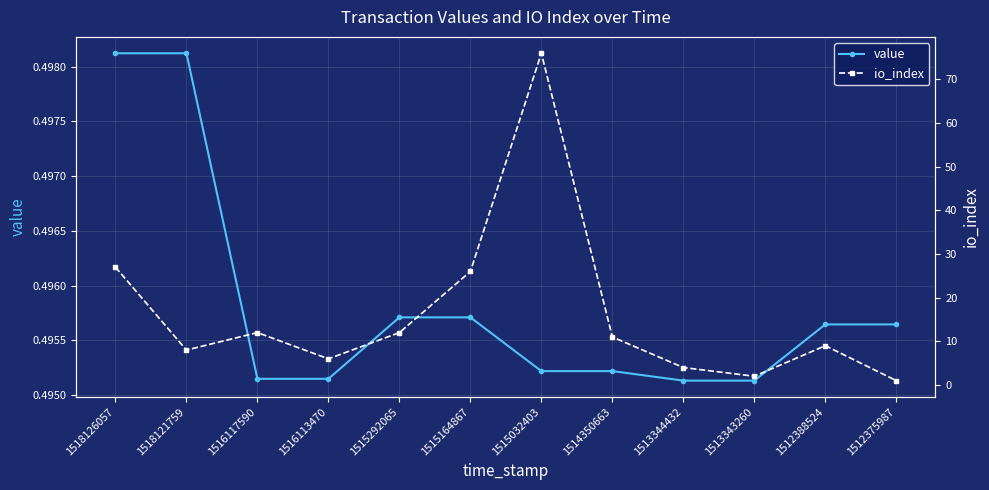

Reading right to left, list all the values displayed in this chart.

value: 1512375987=0.5	1512388524=0.5	1513343260=0.5	1513344432=0.5	1514350663=0.5	1515032403=0.5	1515164867=0.5	1515292065=0.5	1516113470=0.5	1516117590=0.5	1518121759=0.5	1518126057=0.5
io_index: 1512375987=1.0	1512388524=9.0	1513343260=2.0	1513344432=4.0	1514350663=11.0	1515032403=76.0	1515164867=26.0	1515292065=12.0	1516113470=6.0	1516117590=12.0	1518121759=8.0	1518126057=27.0